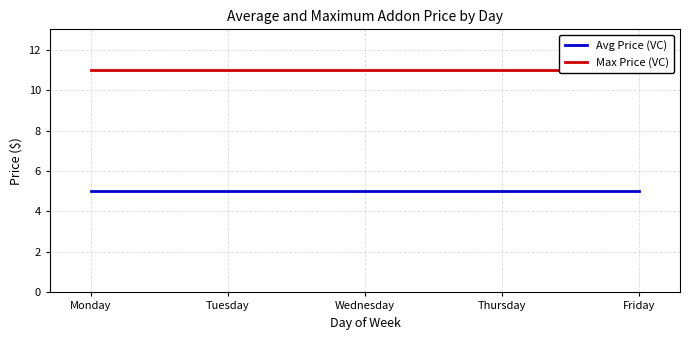

True or false: Avg Price (VC) has a value of 5.0 at Friday.

True